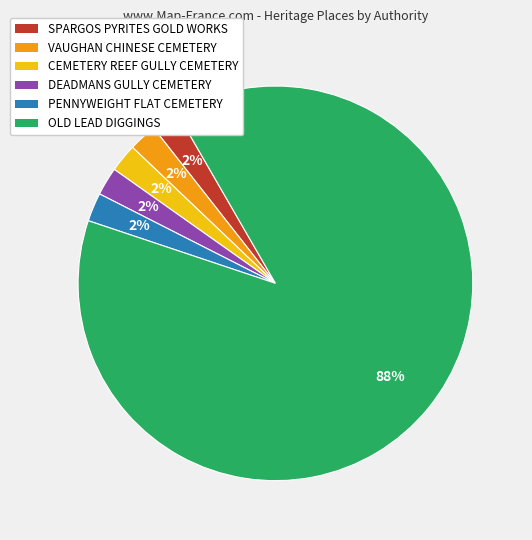

Combined, do CEMETERY REEF GULLY CEMETERY and SPARGOS PYRITES GOLD WORKS account for over 50%?

No